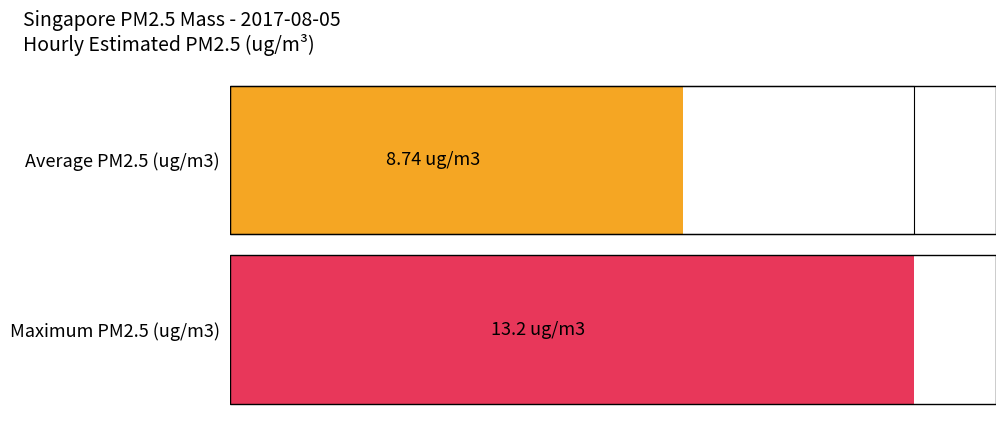

The chart shows a value of 3.6 at 14. True or false?

False